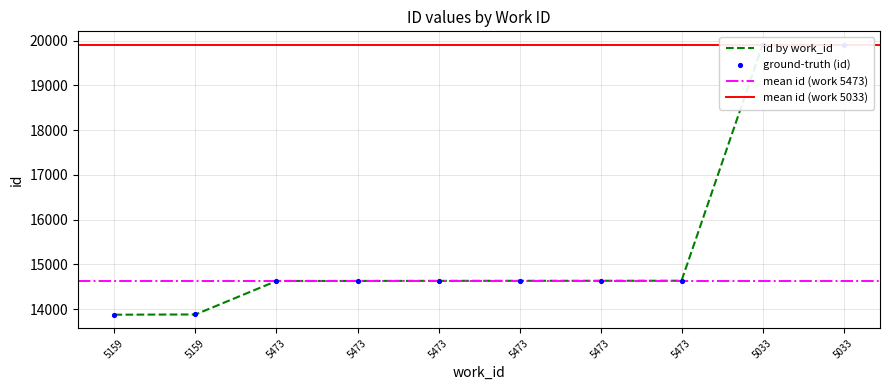

Between 5473 and 5473, which is larger?

5473